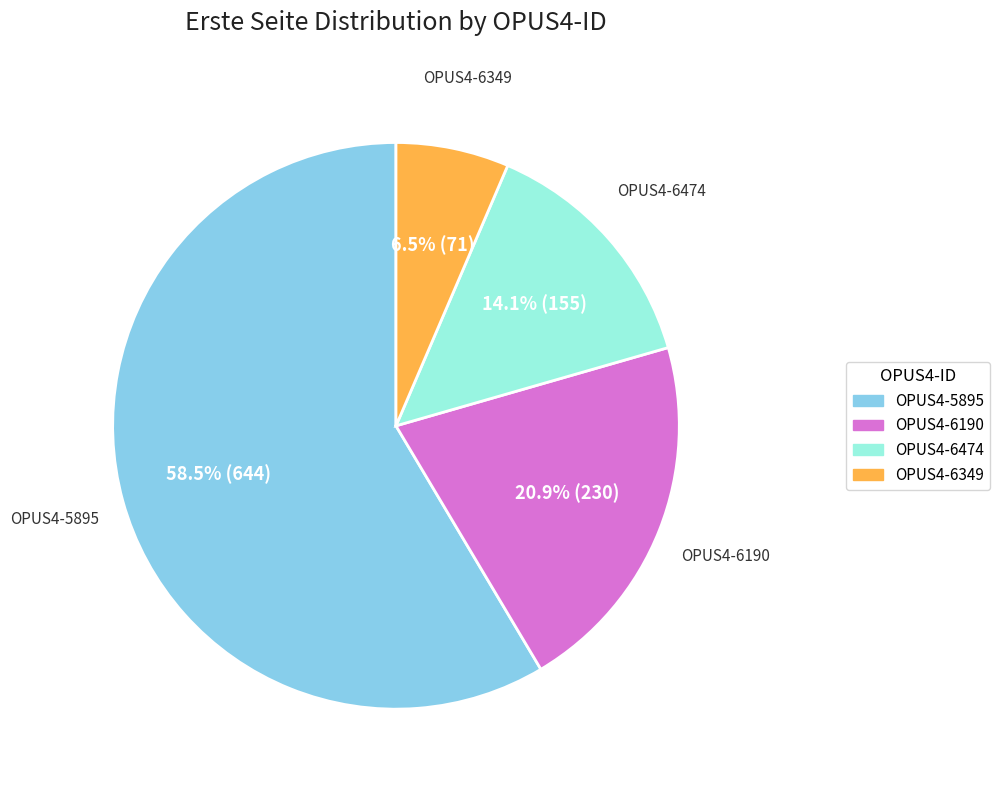

Between OPUS4-6474 and OPUS4-6190, which is larger?

OPUS4-6190